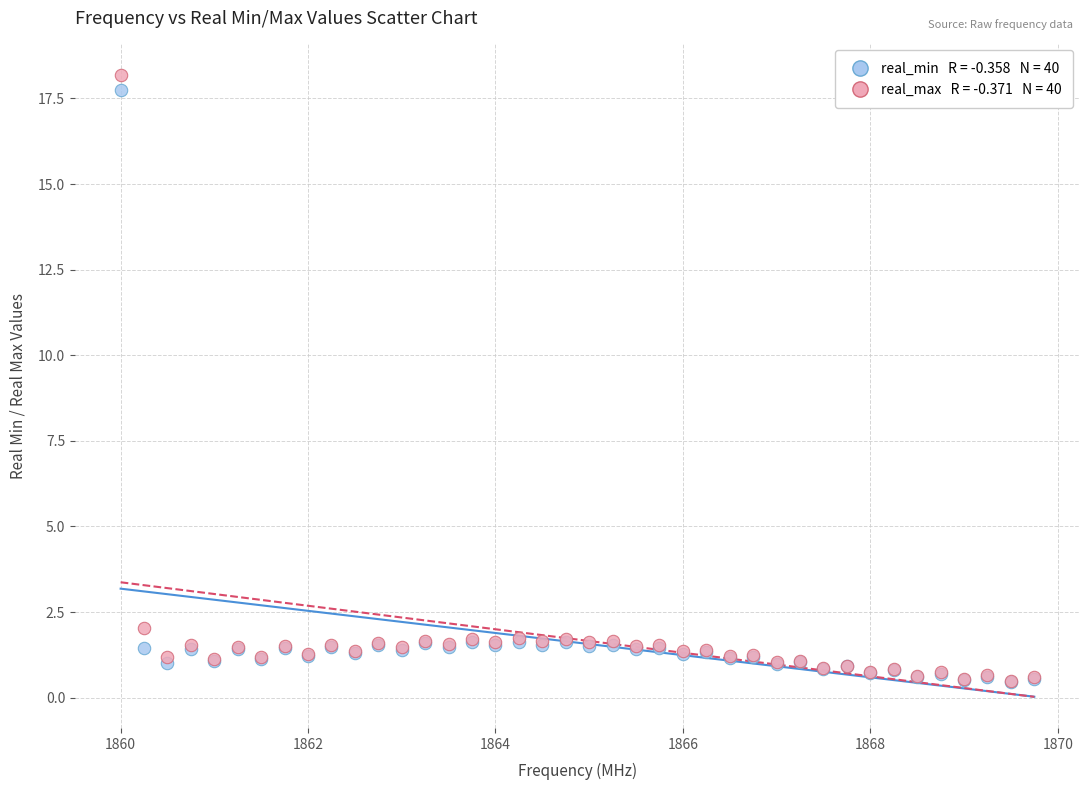

Across all series, what Y value is closest to 9?

2.0